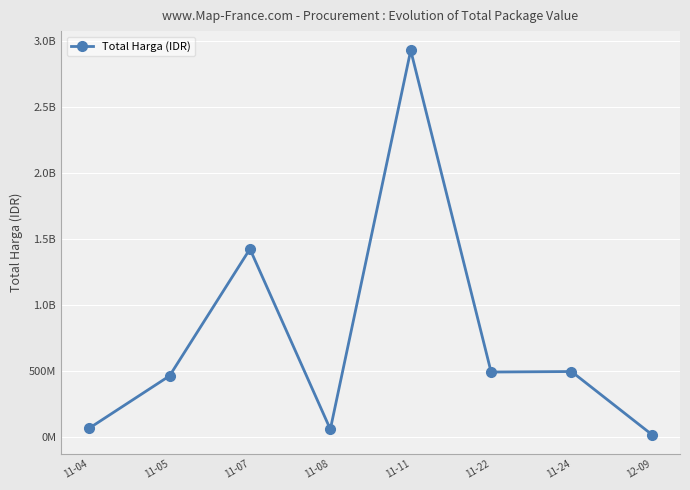

List the labels in order of value, smallest first.

12-09, 11-08, 11-04, 11-05, 11-22, 11-24, 11-07, 11-11